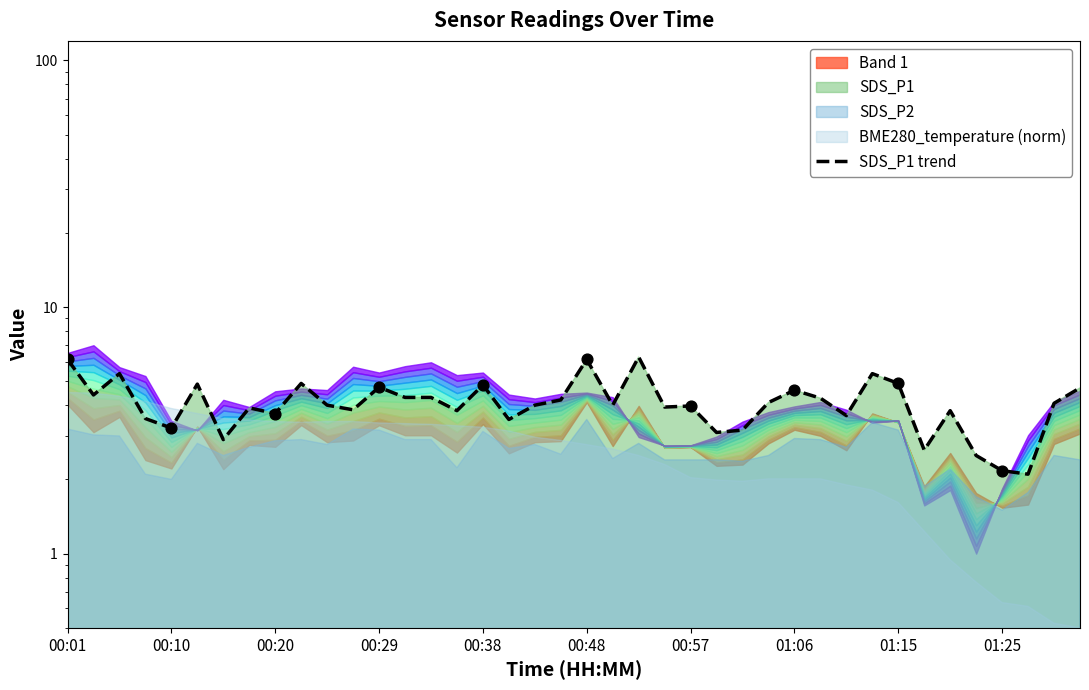

Which has a higher value, 15 or 10?

10